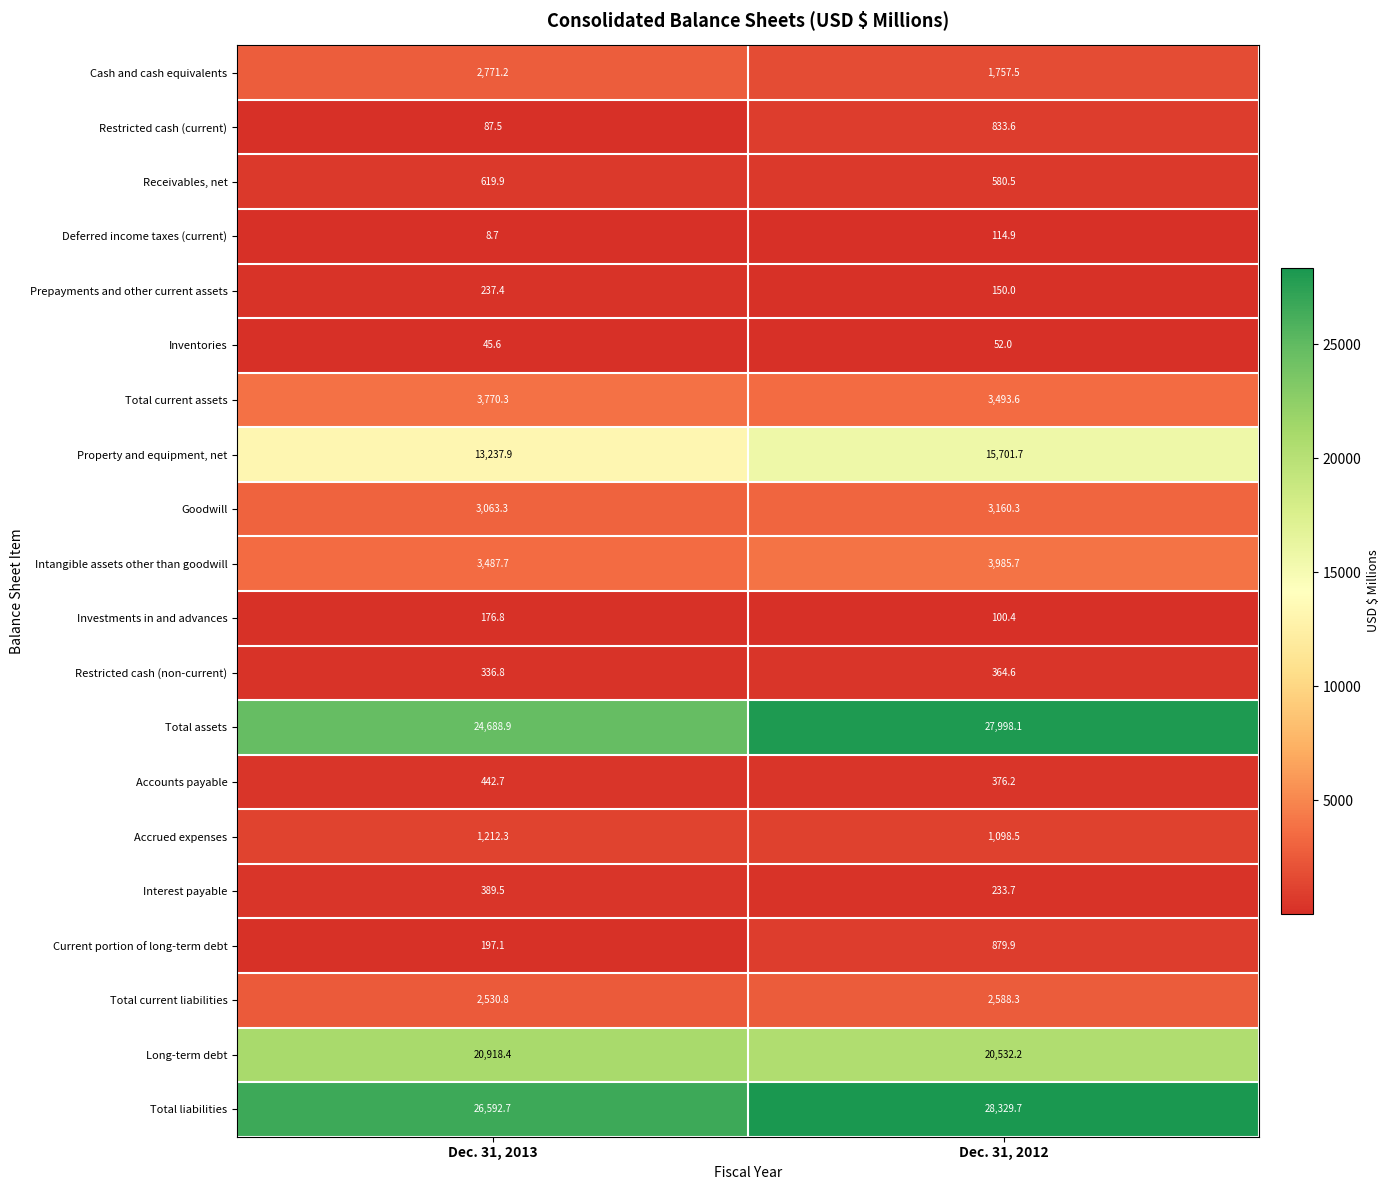

Rank the series at Dec. 31, 2012 from lowest to highest value.

Inventories, Investments in and advances, Deferred income taxes (current), Prepayments and other current assets, Interest payable, Restricted cash (non-current), Accounts payable, Receivables, net, Restricted cash (current), Current portion of long-term debt, Accrued expenses, Cash and cash equivalents, Total current liabilities, Goodwill, Total current assets, Intangible assets other than goodwill, Property and equipment, net, Long-term debt, Total assets, Total liabilities